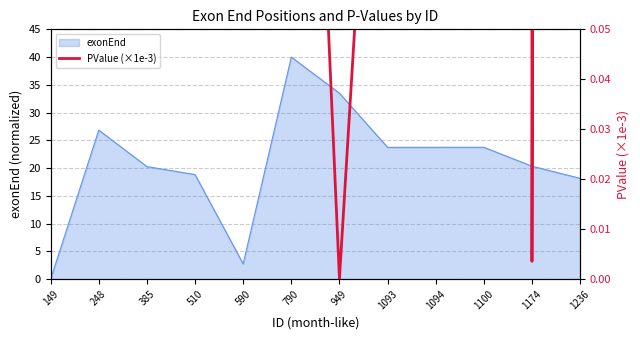

True or false: the data shows 0.3 at 1093.

False